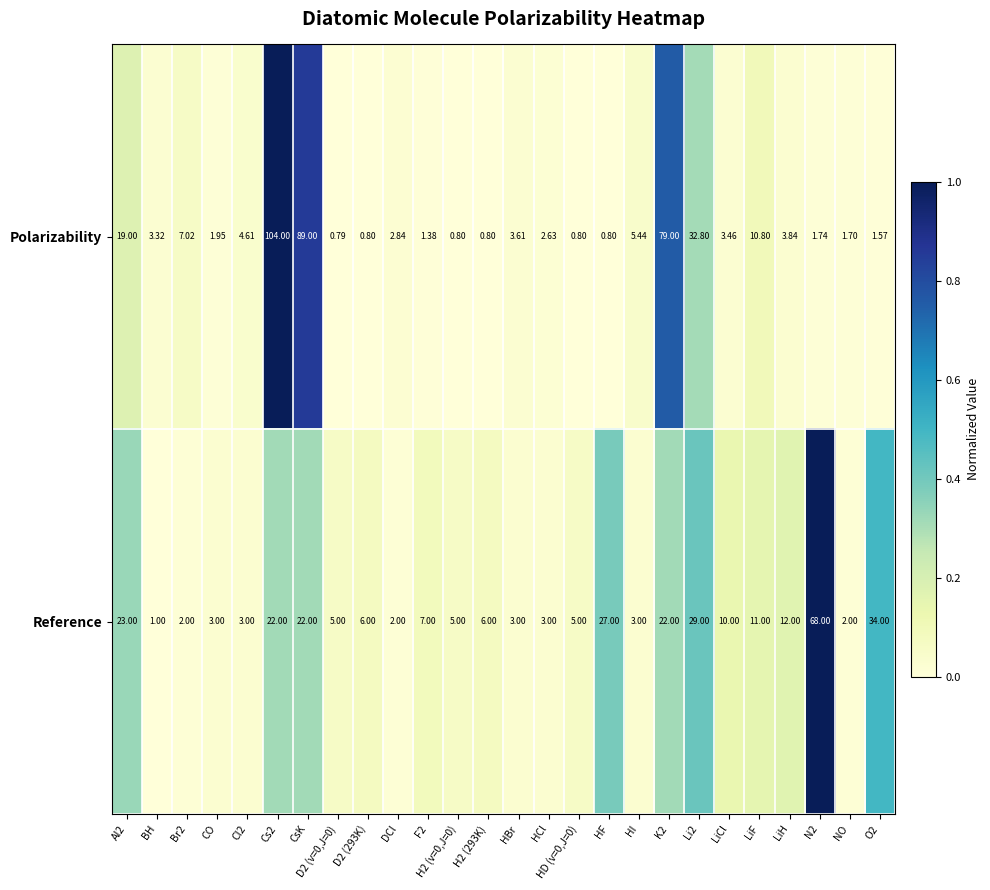

Which series has the largest range (max minus min)?

Polarizability